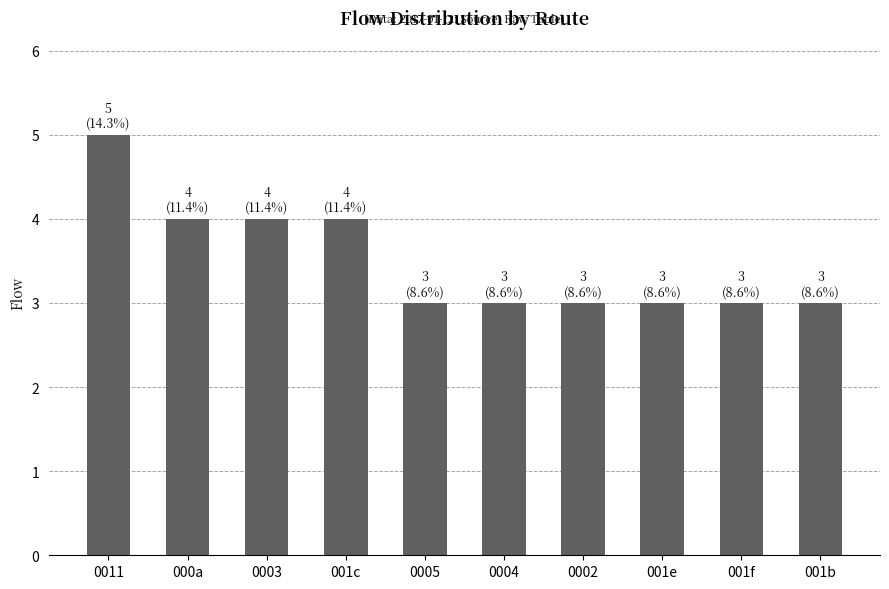

Reading right to left, transcribe all the data shown in this chart.

001b=3	001f=3	001e=3	0002=3	0004=3	0005=3	001c=4	0003=4	000a=4	0011=5